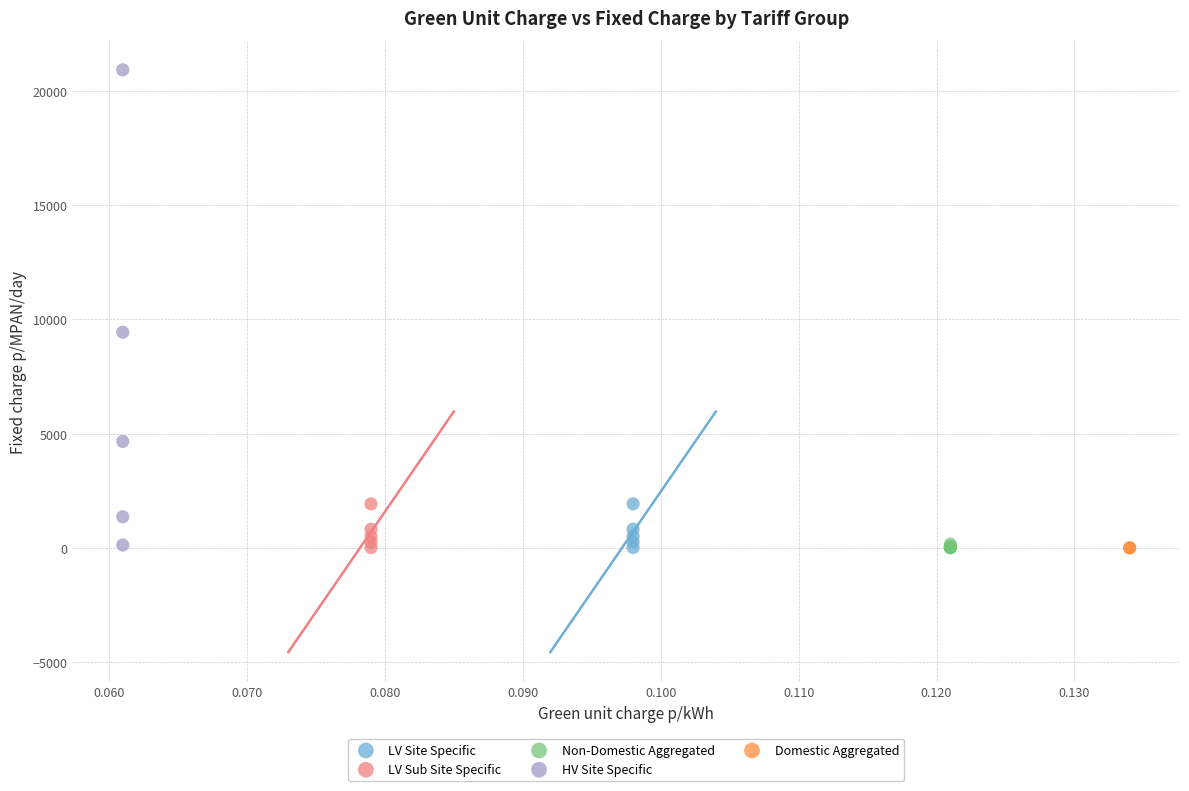

Which series reaches the maximum Y coordinate?

HV Site Specific